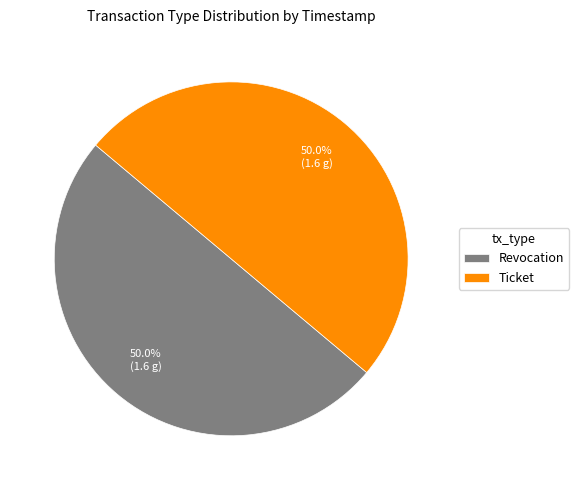

The Ticket slice represents 50% of the pie. True or false?

True